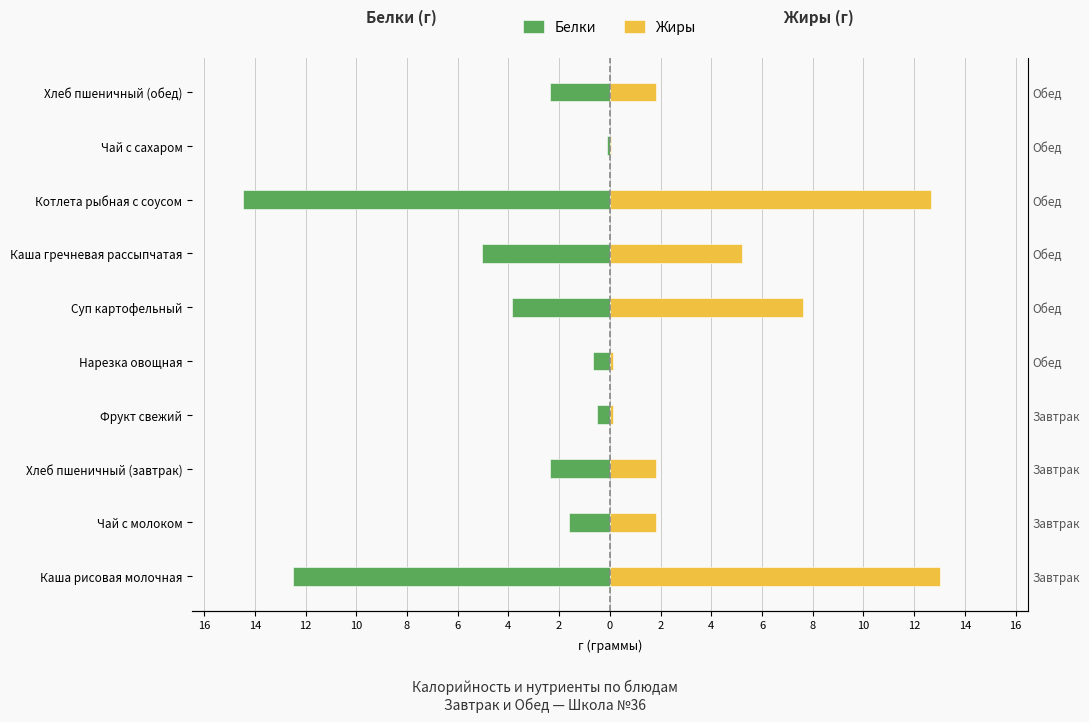

What is the difference between the highest and lowest values at Нарезка овощная?

0.8